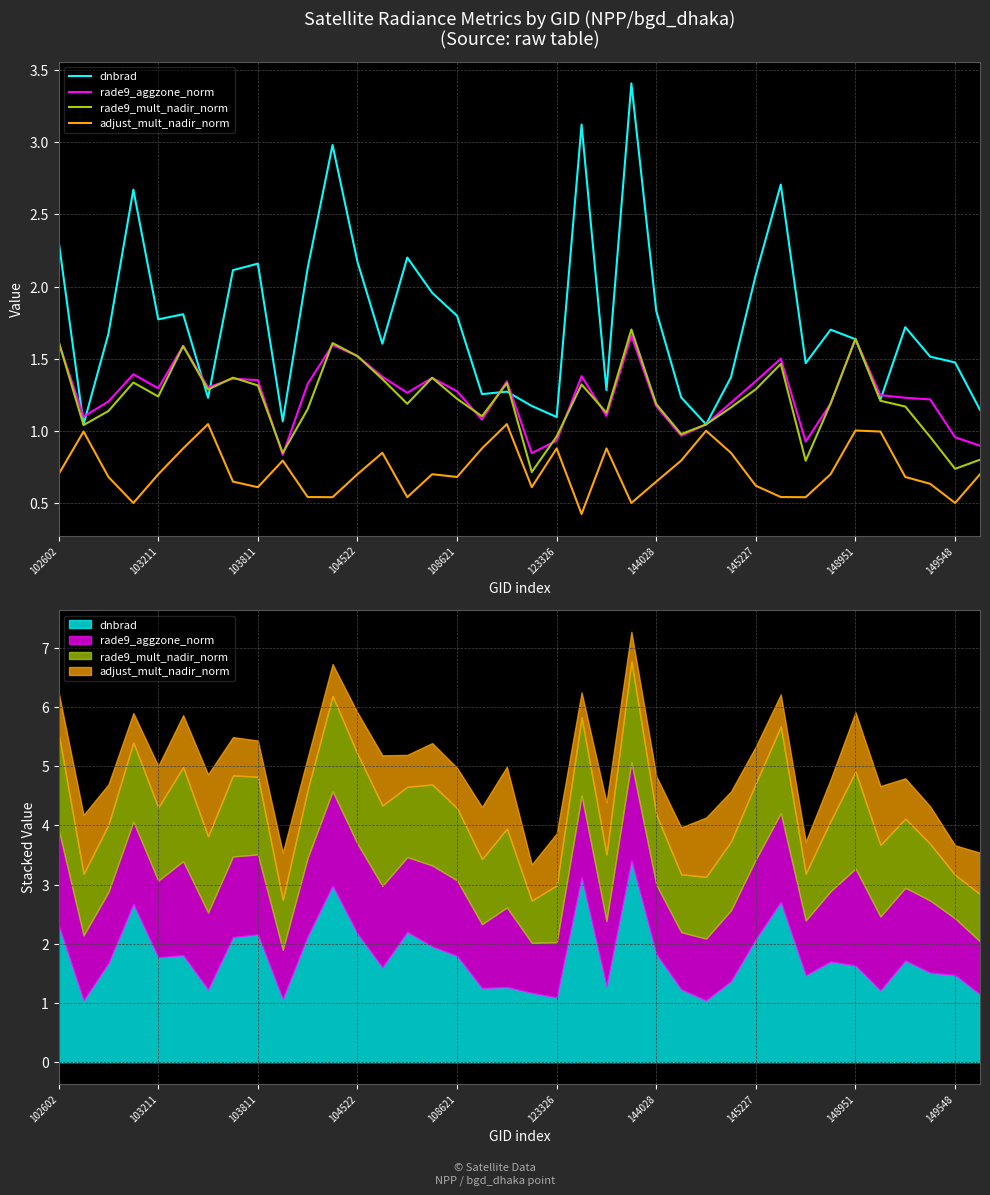

Does the chart have visible grid lines?

Yes